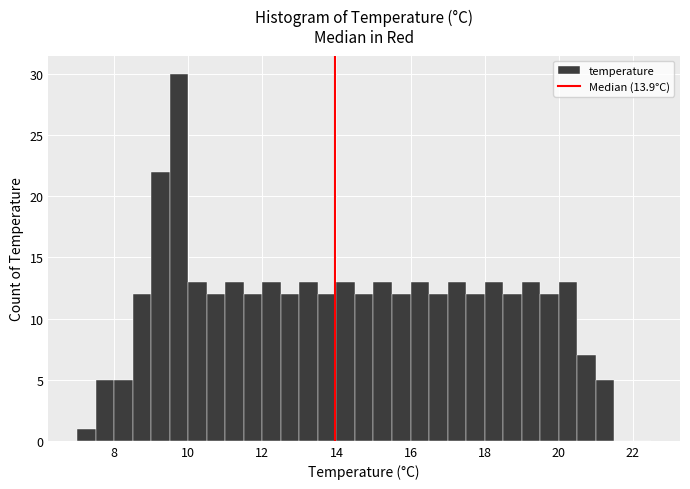

Around what value on the x-axis is the tallest bar? Give the approximate position of its centre, as read against the axis.

9.8